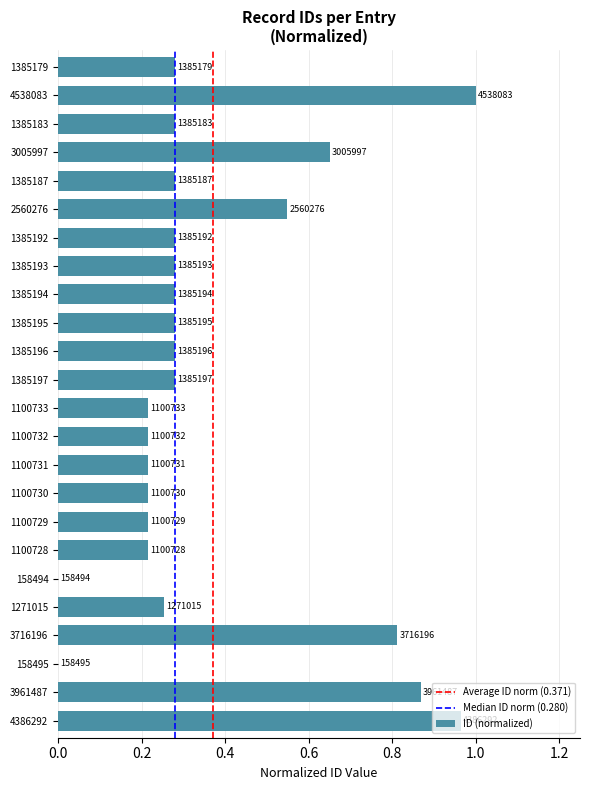

What is the difference between the maximum and minimum values?

1.0